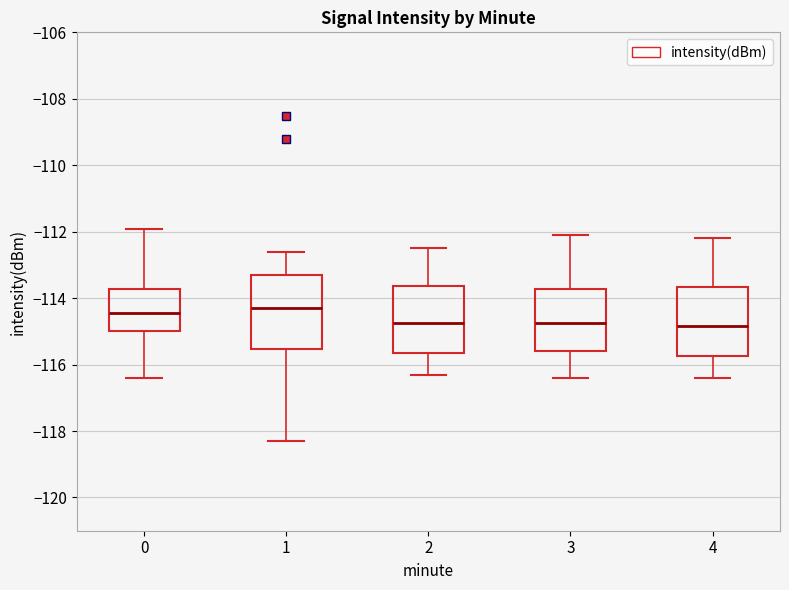

Reading left to right, read every box against the y-axis: the position of its median line, the range the box covers, and the ends of its whiskers. The values are not printed on the chart, so give them approximately, as read against the axis.

0: median -114.4, box -115.0 to -113.8, whiskers -116.4 to -112.0
1: median -114.4, box -115.6 to -113.2, whiskers -118.4 to -112.6
2: median -114.8, box -115.6 to -113.6, whiskers -116.2 to -112.4
3: median -114.8, box -115.6 to -113.8, whiskers -116.4 to -112.0
4: median -114.8, box -115.8 to -113.6, whiskers -116.4 to -112.2